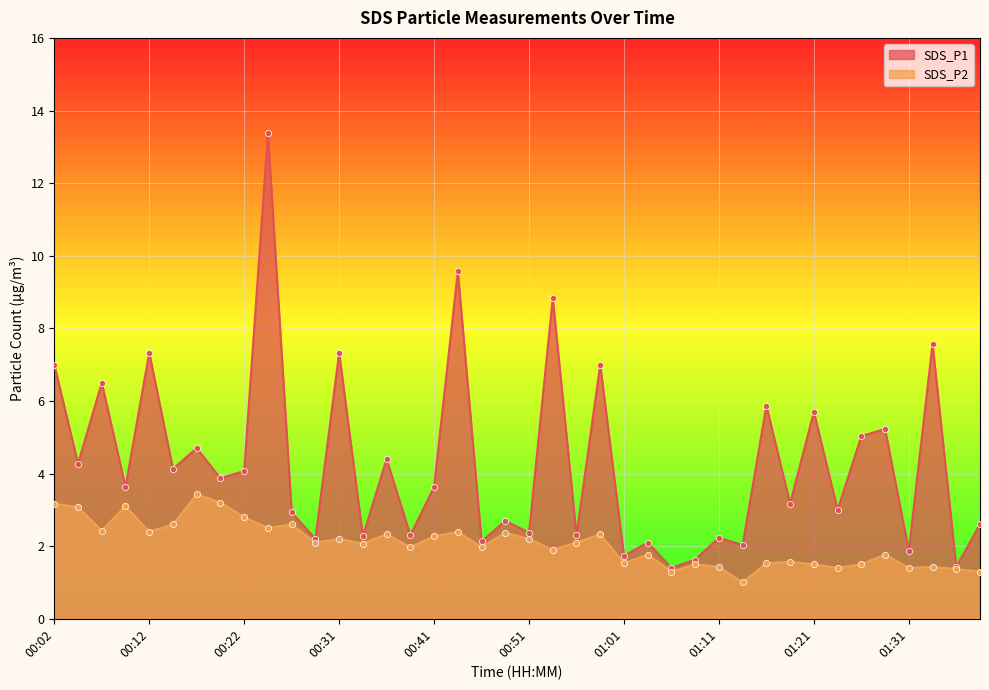

Which series has the largest total across all categories?

SDS_P1